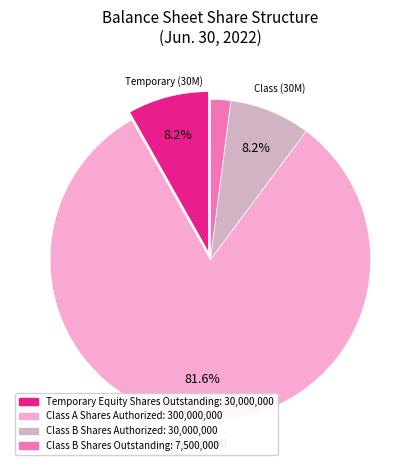

Which category has the smallest portion of the pie?

Class B Shares Outstanding